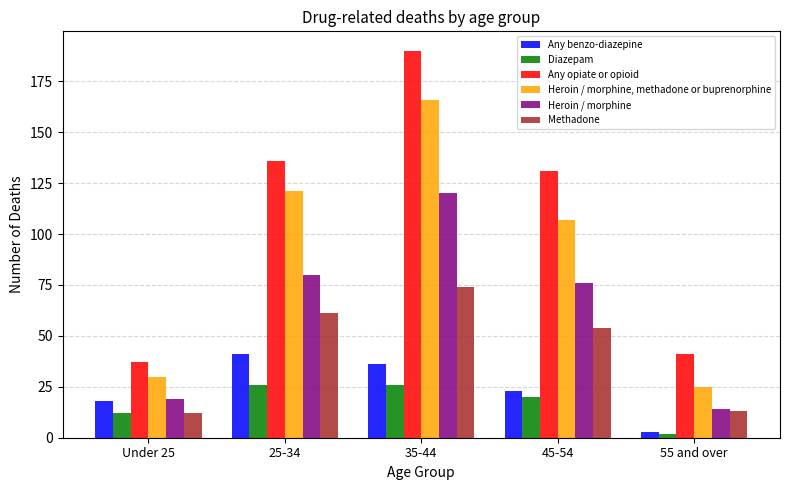

What is the average value of the Any opiate or opioid series?

107